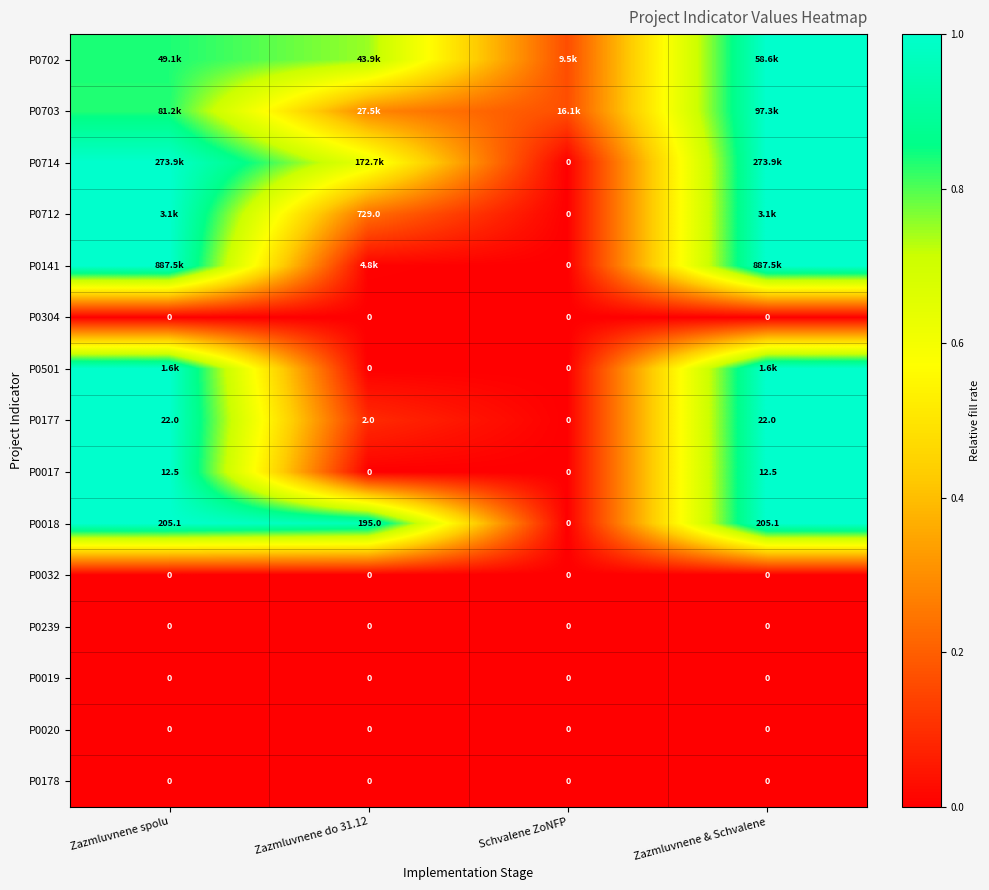

Where does the P0018 series first go above 205?

Zazmluvnene spolu